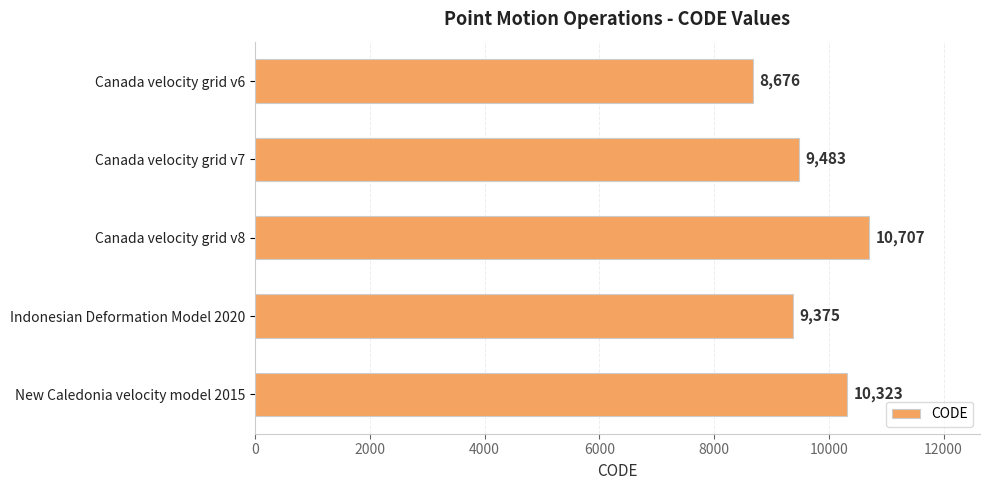

Where is the data nearest to the value 9691?

Canada velocity grid v7